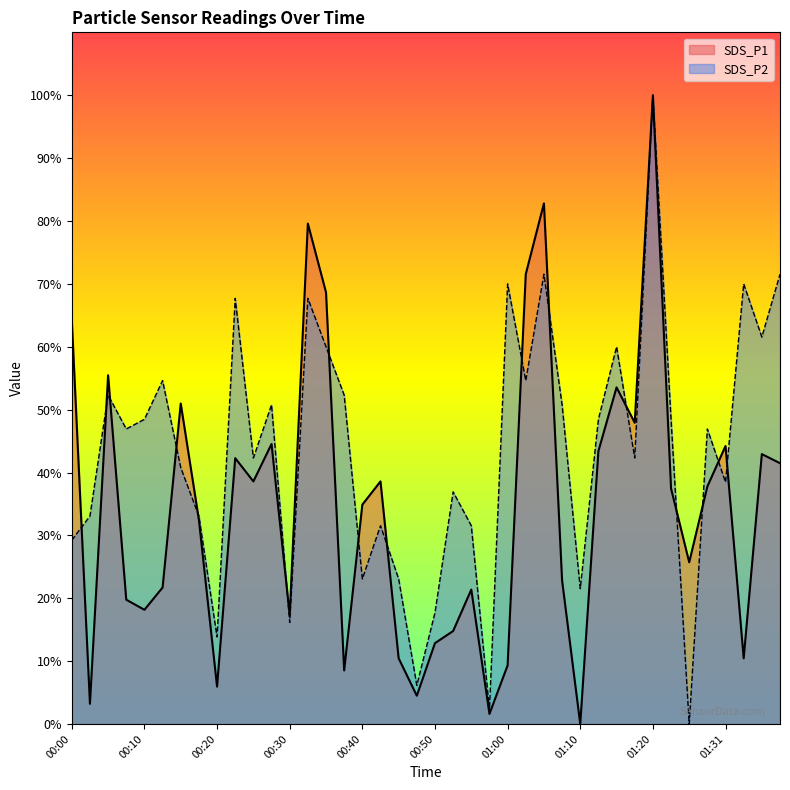

How many lines are shown in the chart?

2